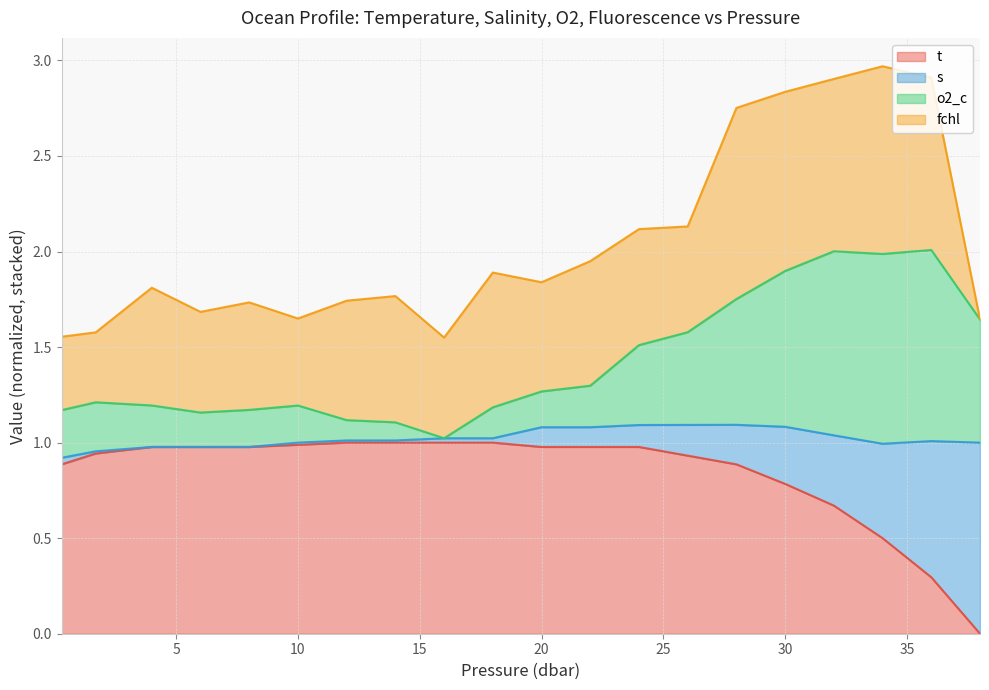

What are all the series names shown in the legend?

t, s, o2_c, fchl